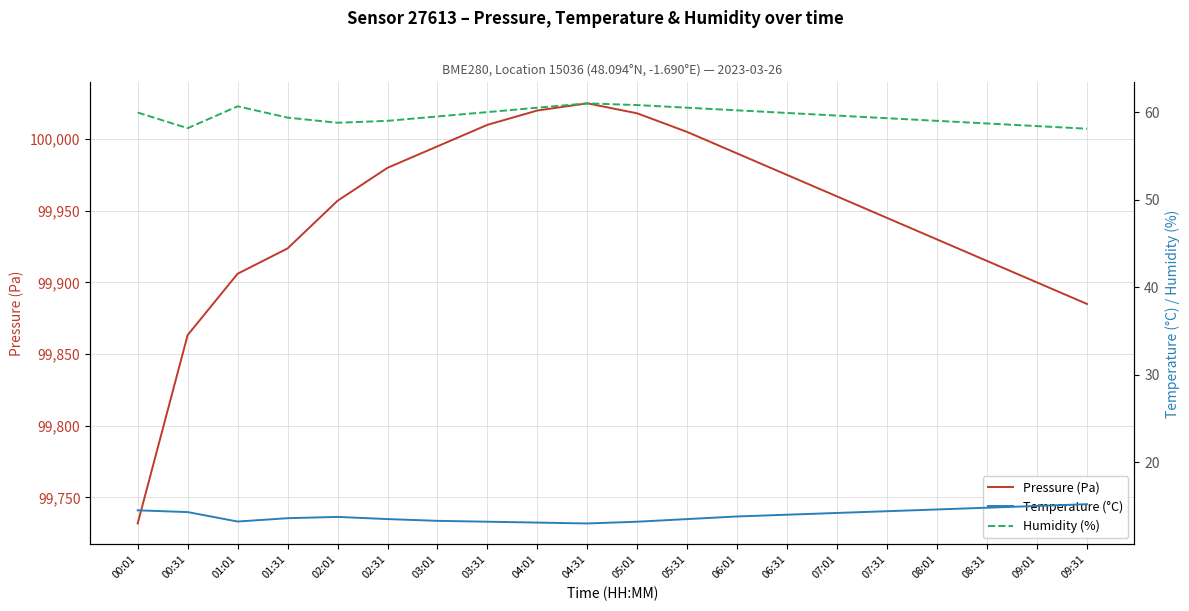

True or false: Humidity (%) and Temperature (°C) cross at least once.

False